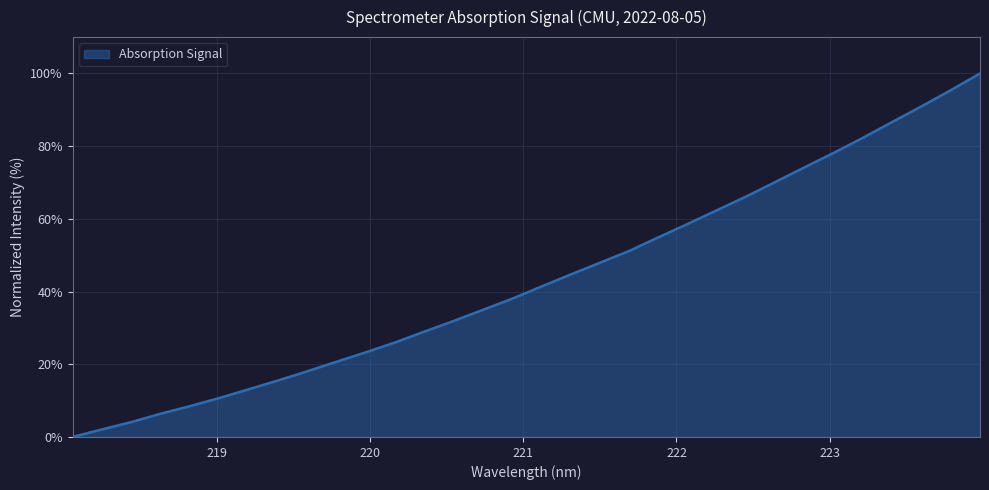

What is the maximum value shown in the chart?

100.0